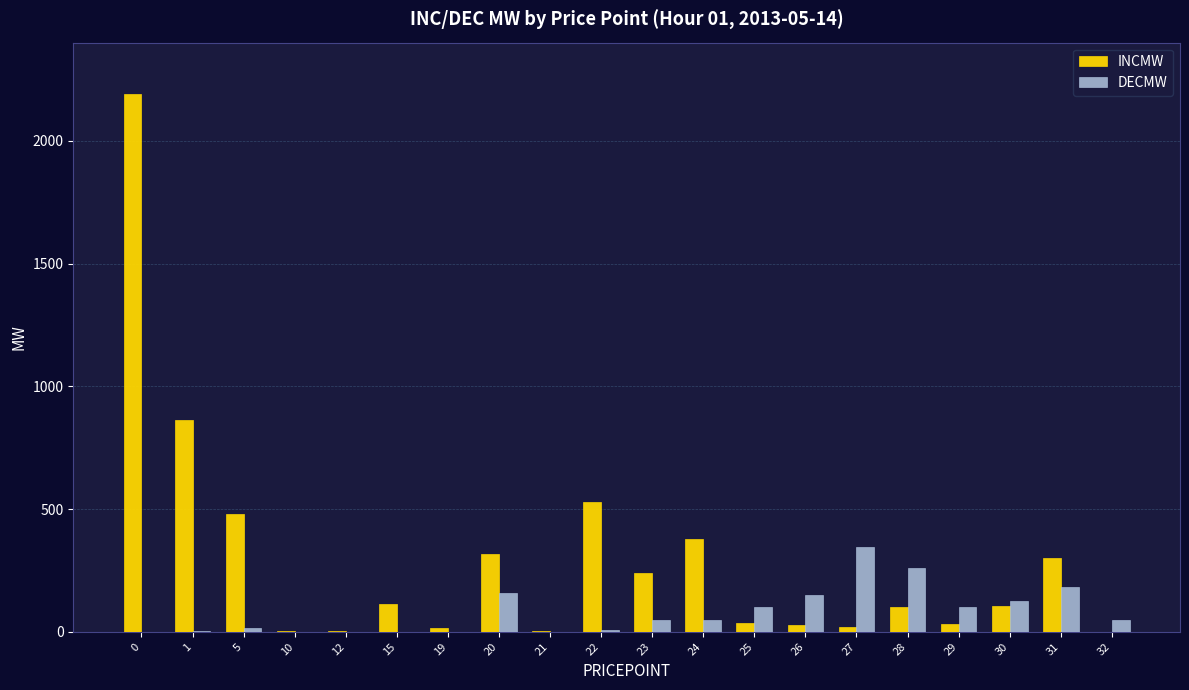

How many series are shown in this chart?

2